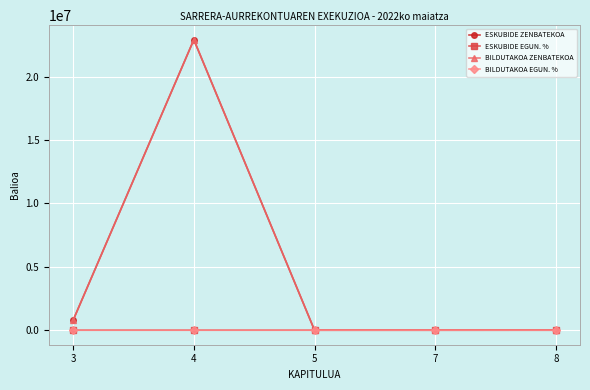

Which series changed the most between 3 and 4?

BILDUTAKOA ZENBATEKOA